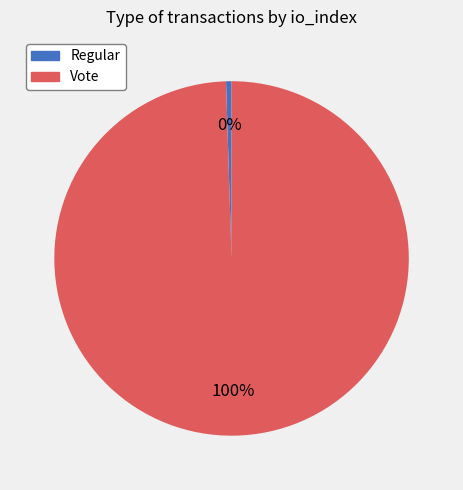

To the nearest percent, what is the average slice percentage?

50%